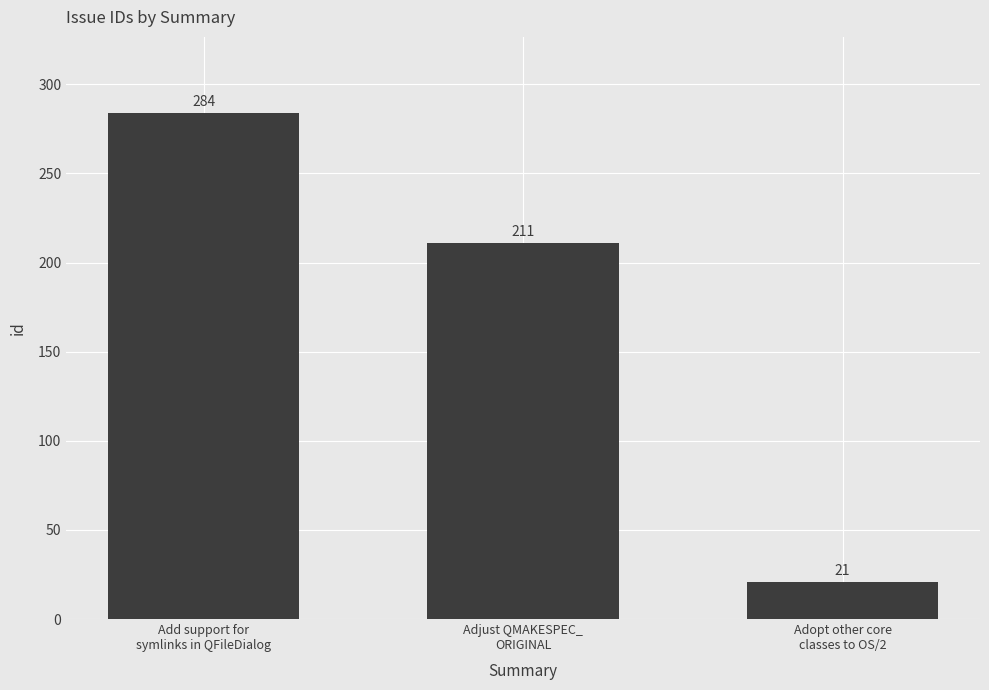

Where is the data nearest to the value 152?

Adjust QMAKESPEC_
ORIGINAL